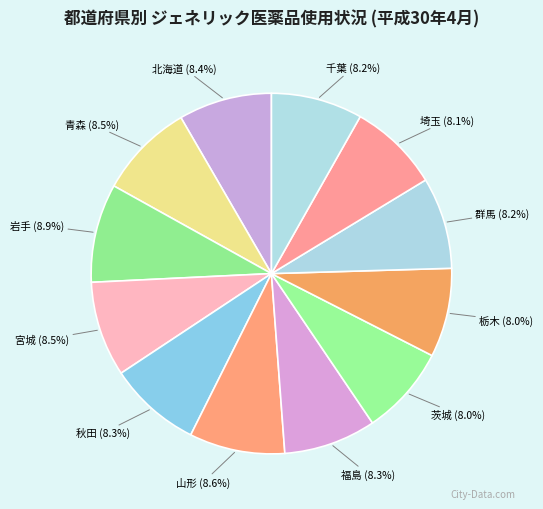

What is the ratio of the value at 秋田 to the value at 千葉?

1.0